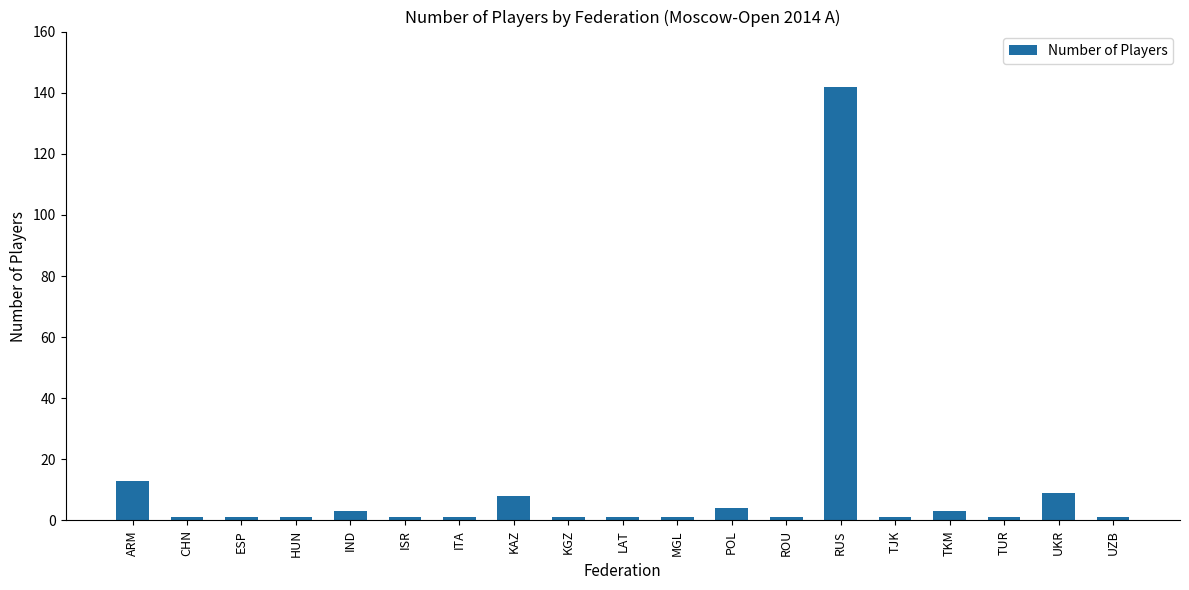

What is the difference between the maximum and minimum values?

141